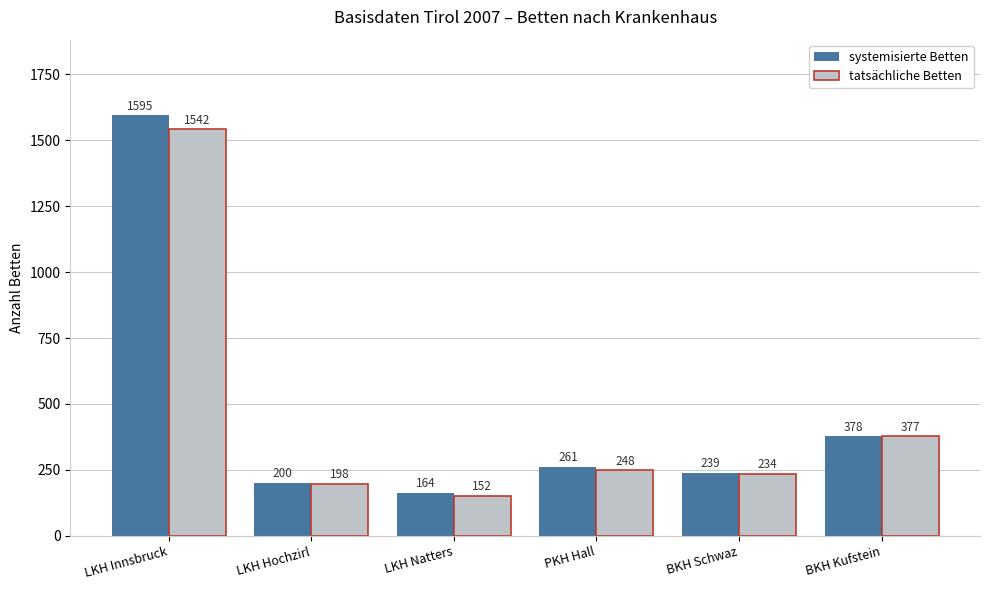

Is the value of tatsächliche Betten at PKH Hall greater than the value of systemisierte Betten at LKH Innsbruck?

No